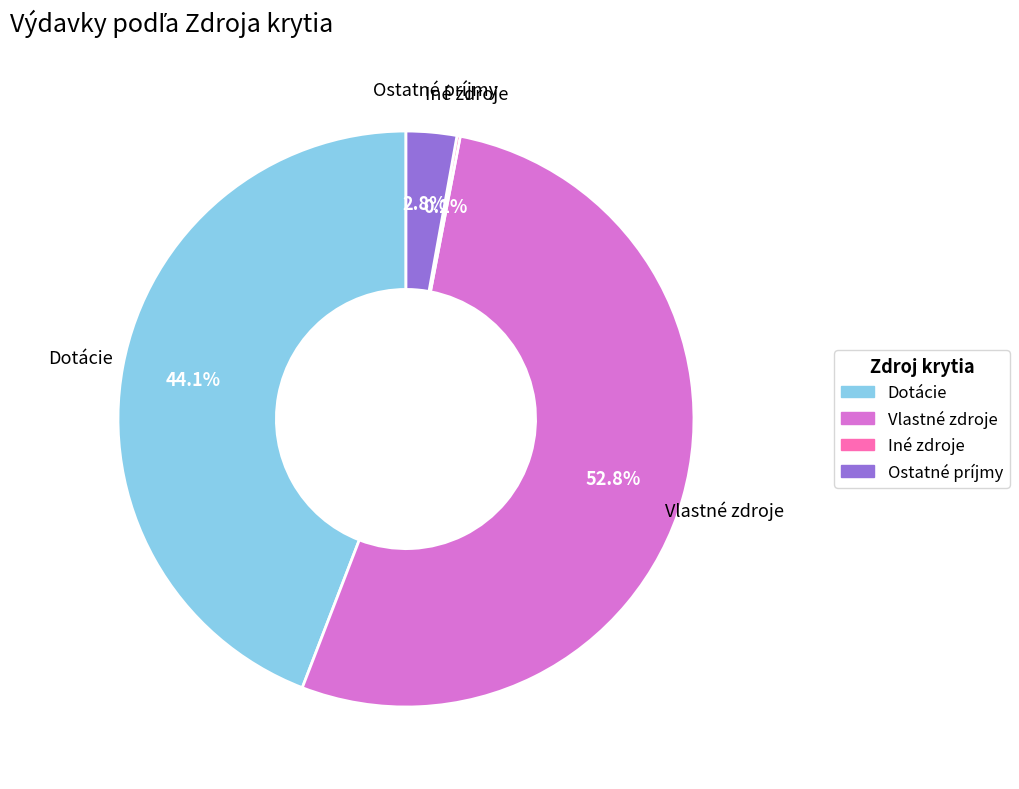

Is it true that Vlastné zdroje is 66% of the pie?

False